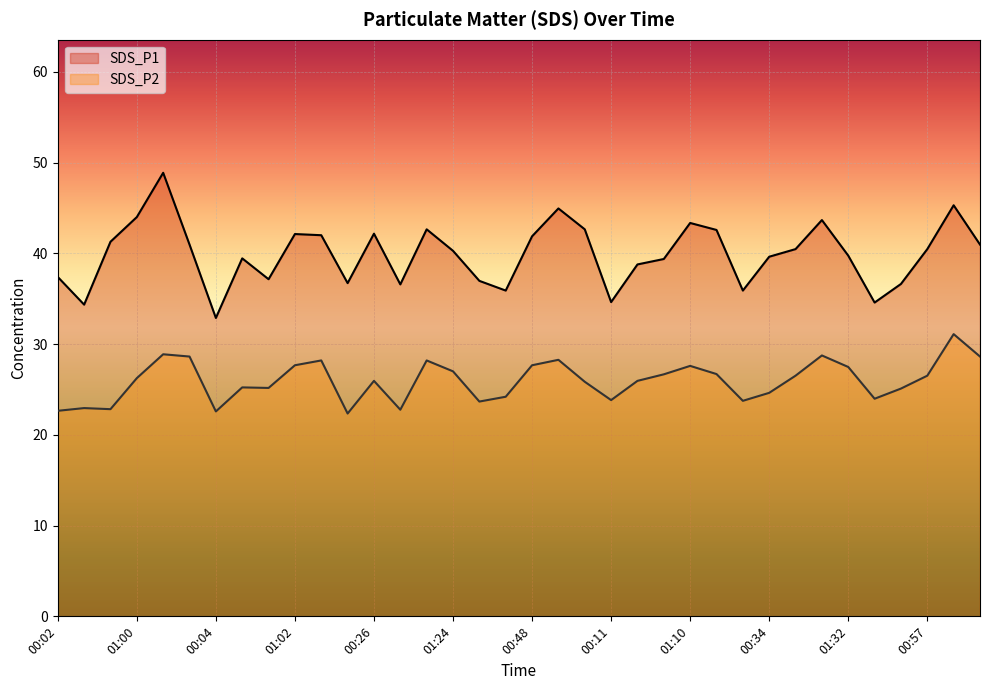

List the series in order of their overall mean, lowest first.

SDS_P2, SDS_P1